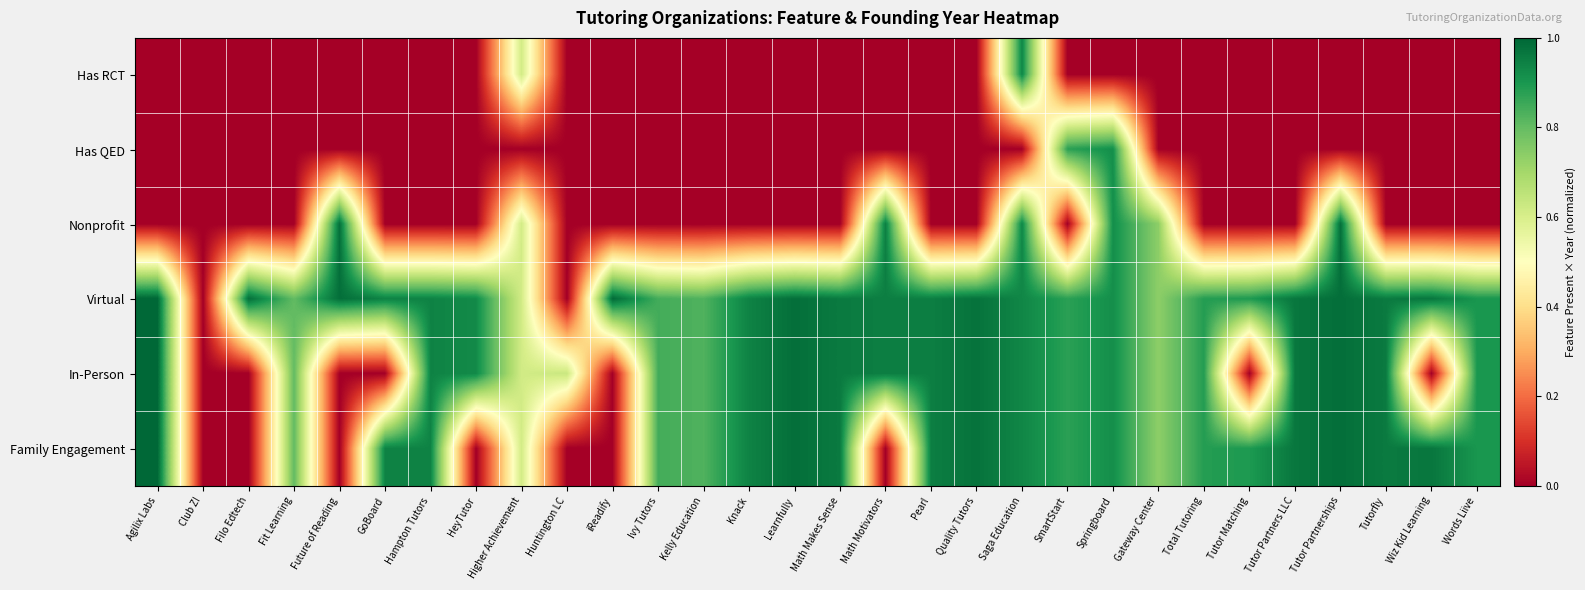

What is the difference between the maximum and minimum values in the Family Engagement series?

1.0